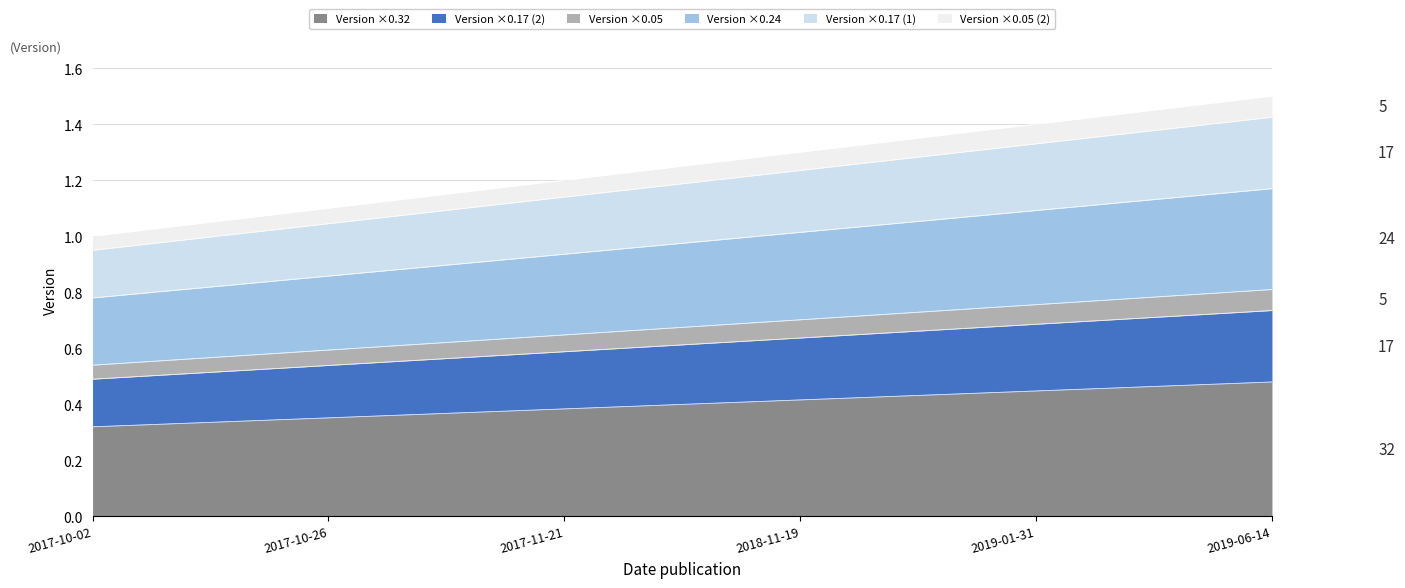

Reading left to right, extract all data points from this chart.

2017-10-02=1.0	2017-10-26=1.1	2017-11-21=1.2	2018-11-19=1.3	2019-01-31=1.4	2019-06-14=1.5